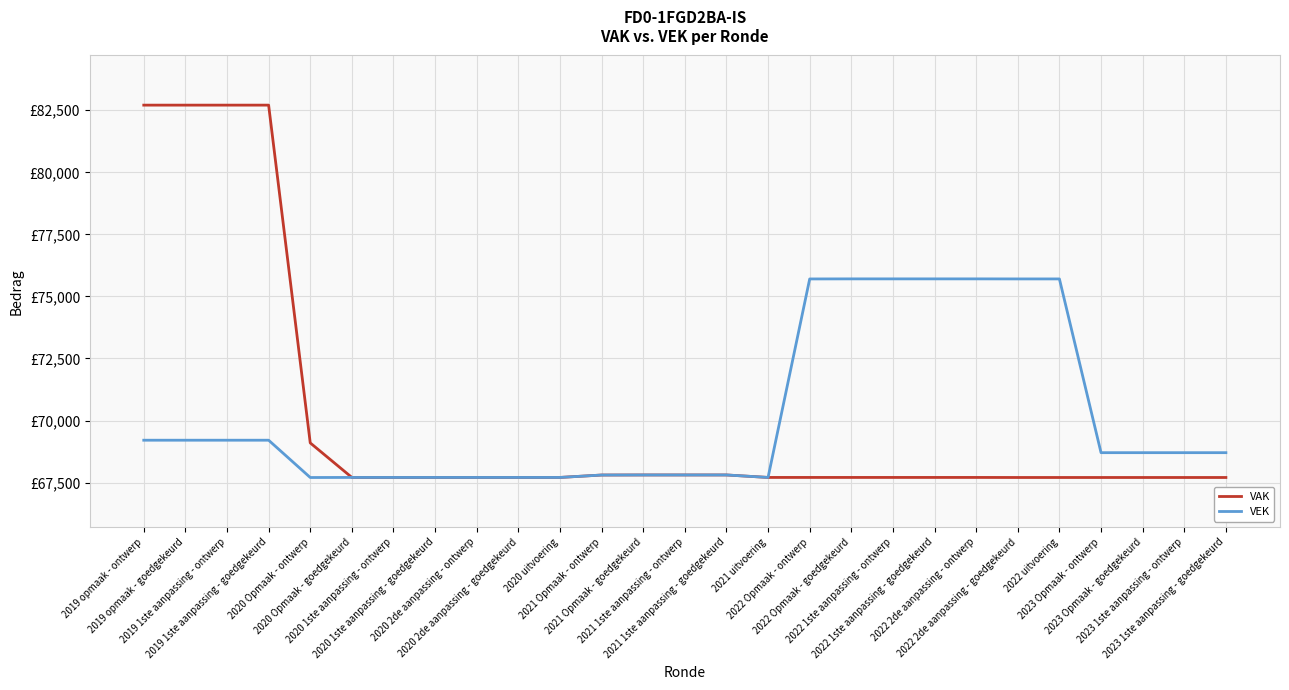

What is the label of the 21st point from the left?

2022 2de aanpassing - ontwerp